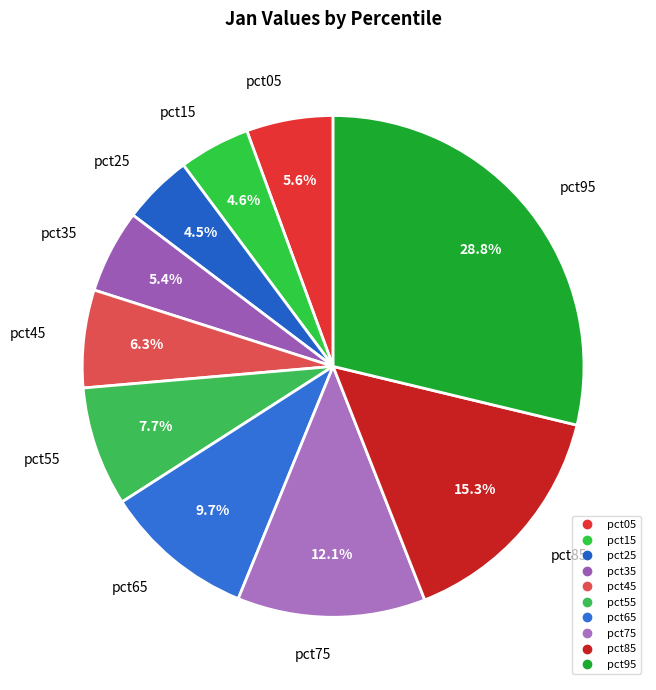

Is there any slice that represents more than half of the pie?

No